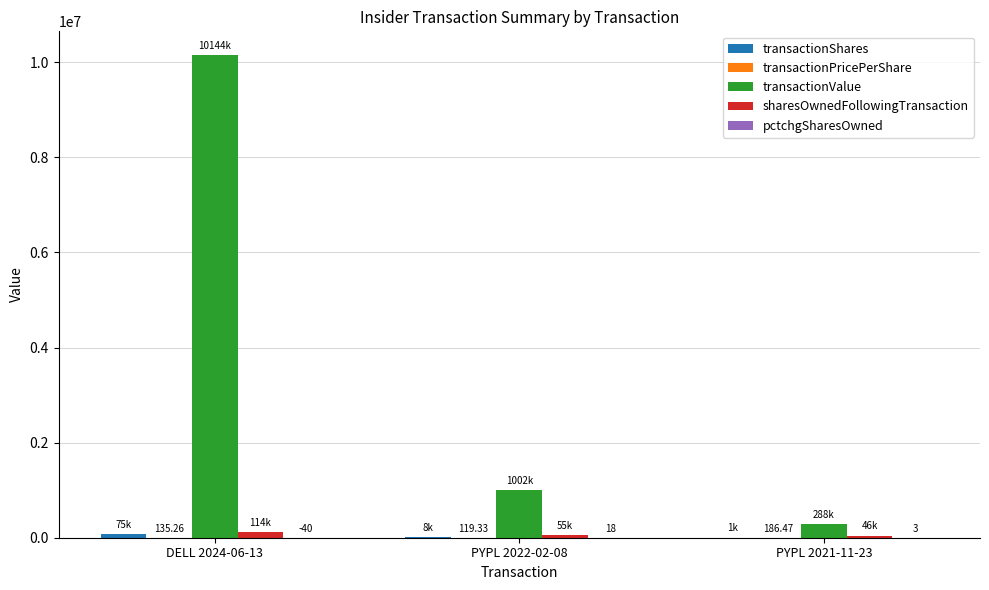

Which series has the largest total across all categories?

transactionValue